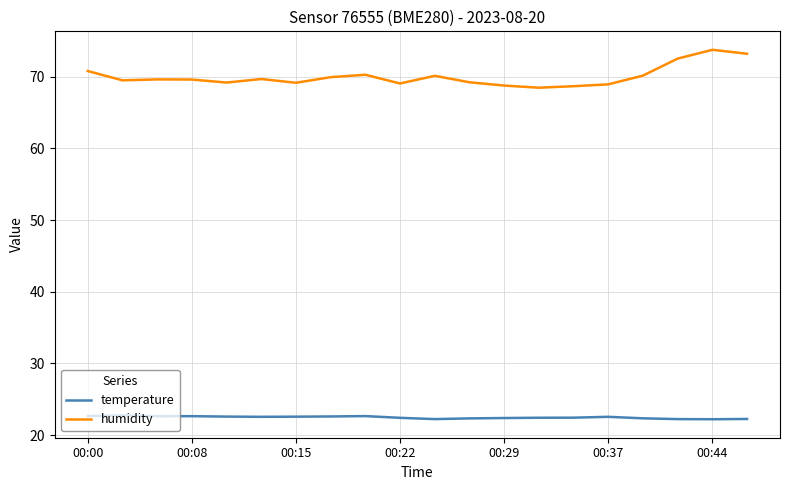

How many lines are shown in the chart?

2